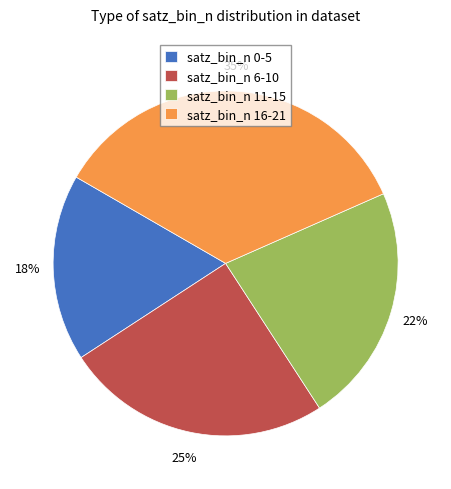

To the nearest percent, what percentage of the pie is satz_bin_n 16-21?

35%